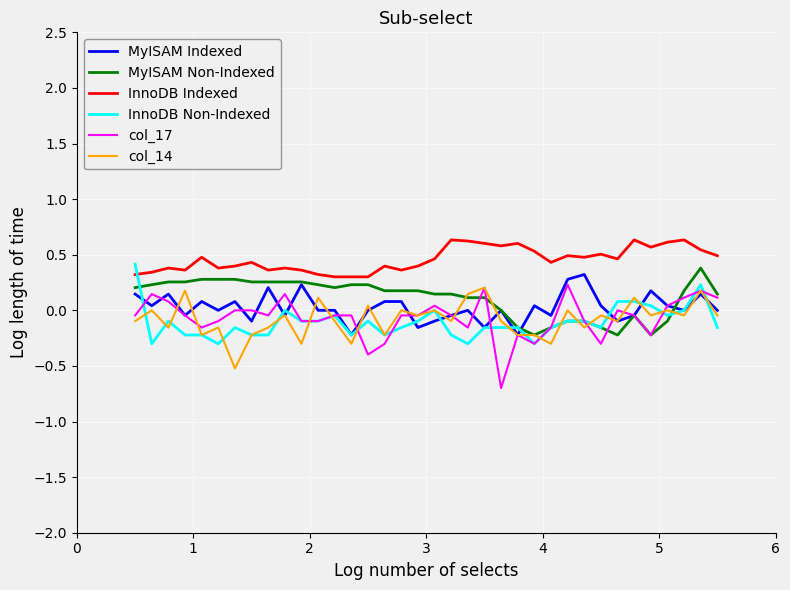

Which series has the largest range (max minus min)?

col_17